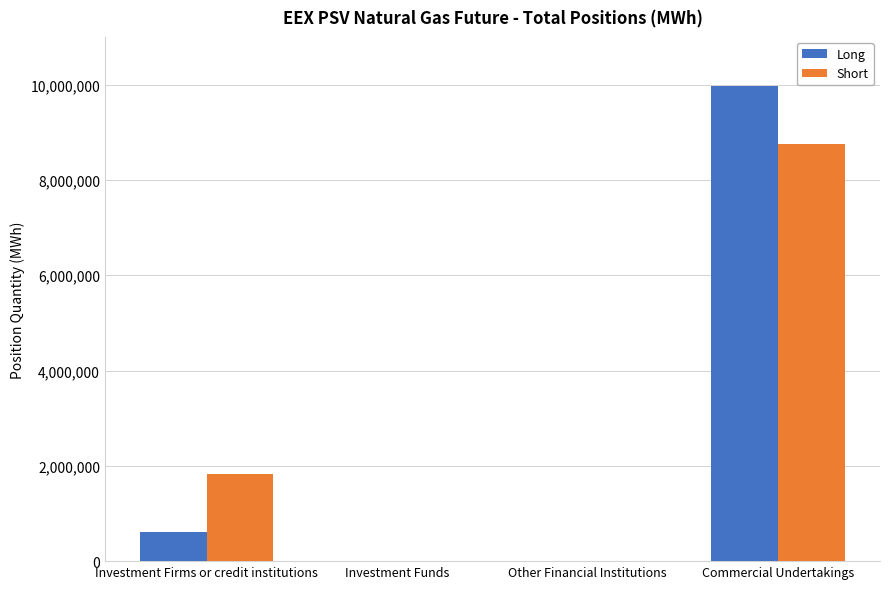

Is the value of Short at Other Financial Institutions greater than the value of Long at Commercial Undertakings?

No